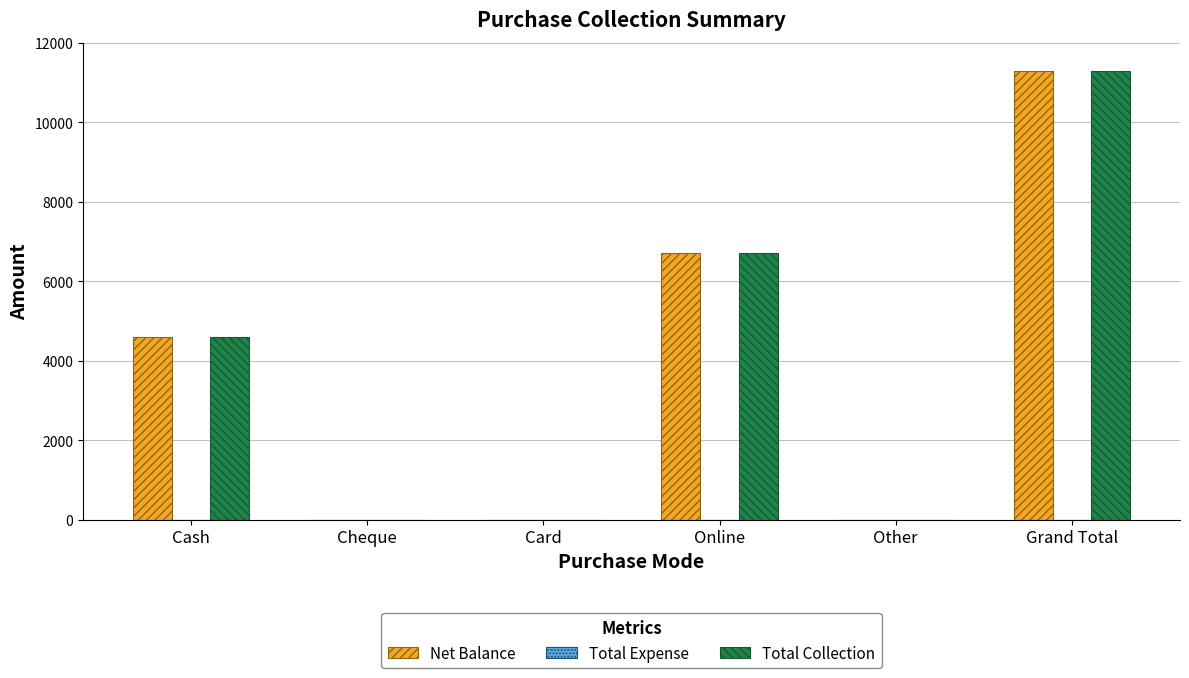

Are the bars grouped side by side (vs. stacked)?

Yes